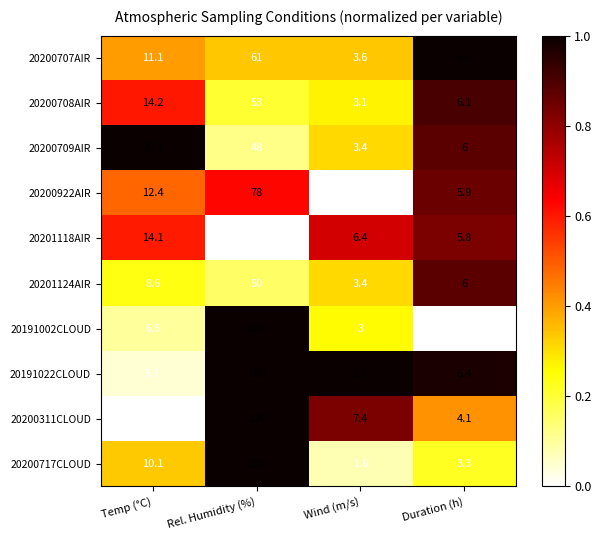

At which label does 20191022CLOUD first exceed 8?

Rel. Humidity (%)